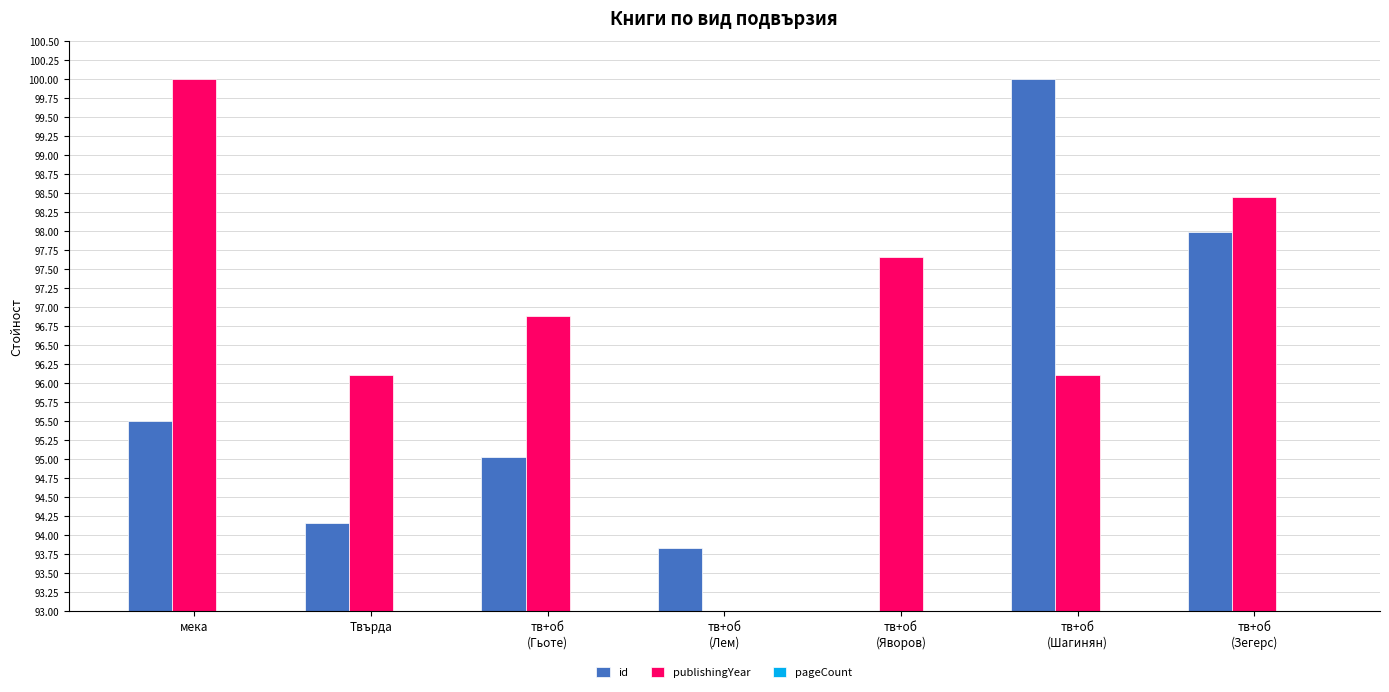

The pageCount series shows 50.0 at тв+об
(Шагинян). True or false?

True